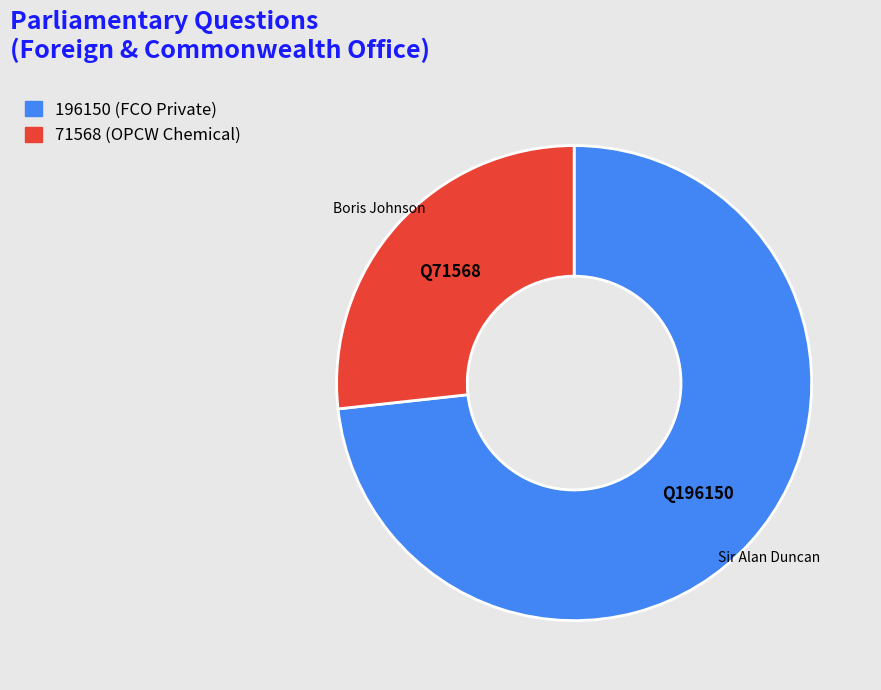

Is it true that 196150 (FCO Private) is 60% of the pie?

False